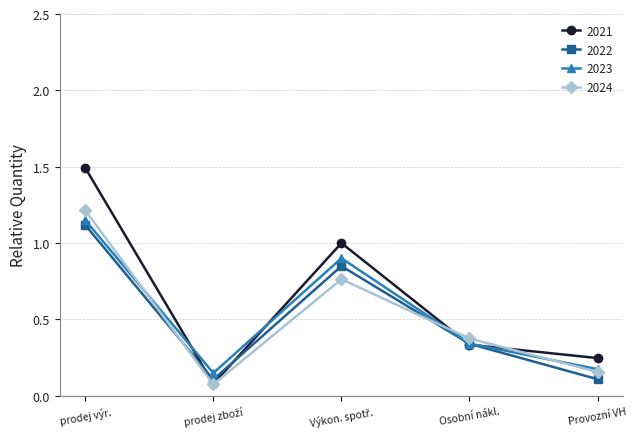

How many interior local peaks does the 2023 series have?

1